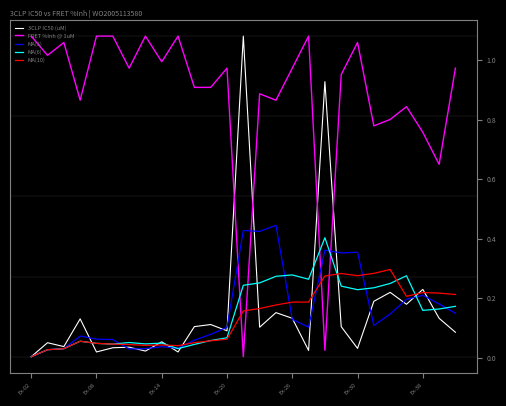

After their last crossing, which series has the higher values: FRET %Inh @ 1uM or 3CLP IC50 (uM)?

FRET %Inh @ 1uM